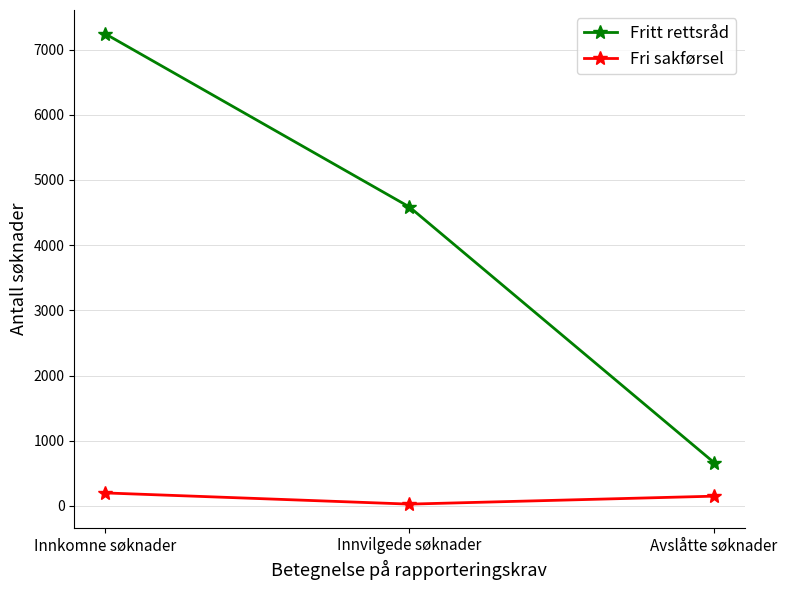

At which category is the sum across all series the highest?

Innkomne søknader